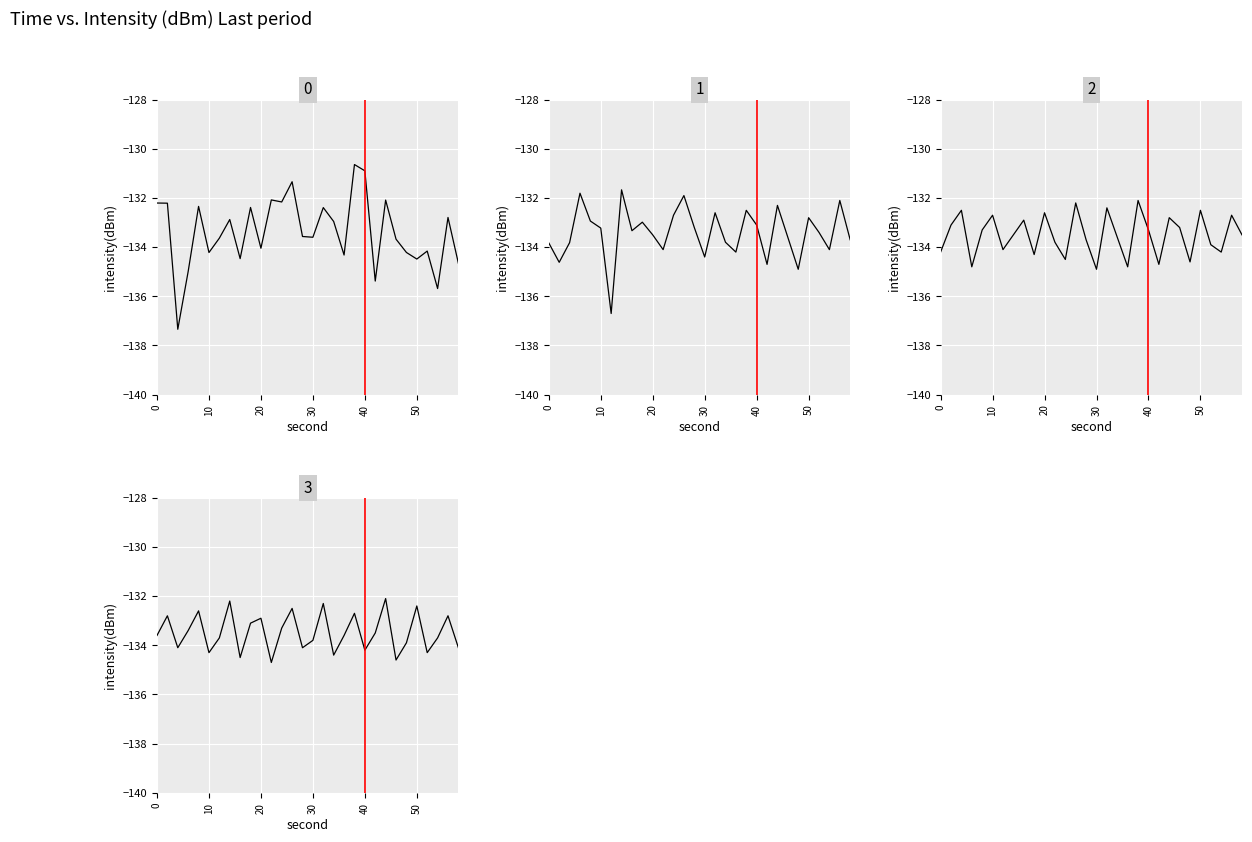

Is this an area chart (filled region under the line)?

No